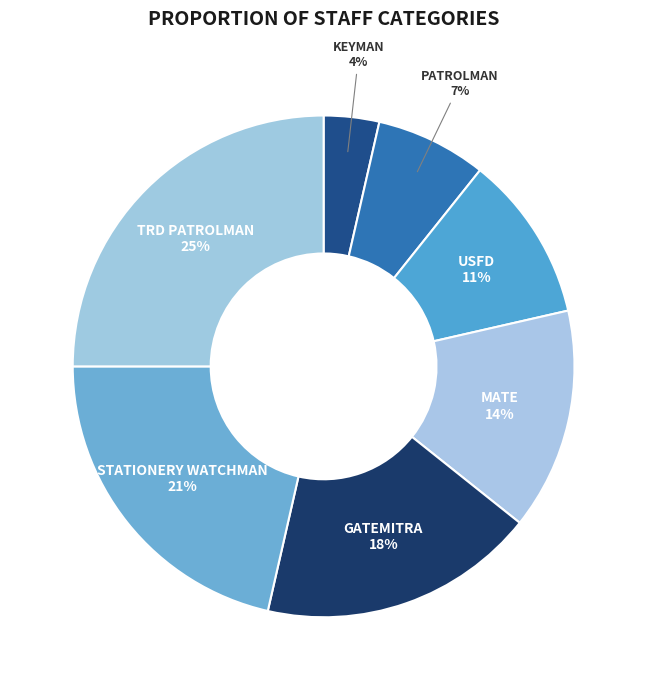

What is the largest slice in the pie chart?

TRD PATROLMAN